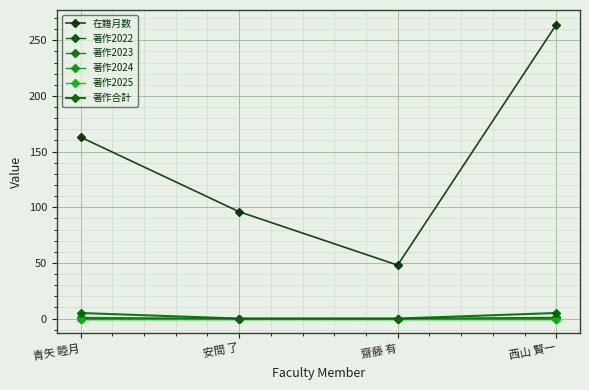

Does the chart have visible grid lines?

Yes